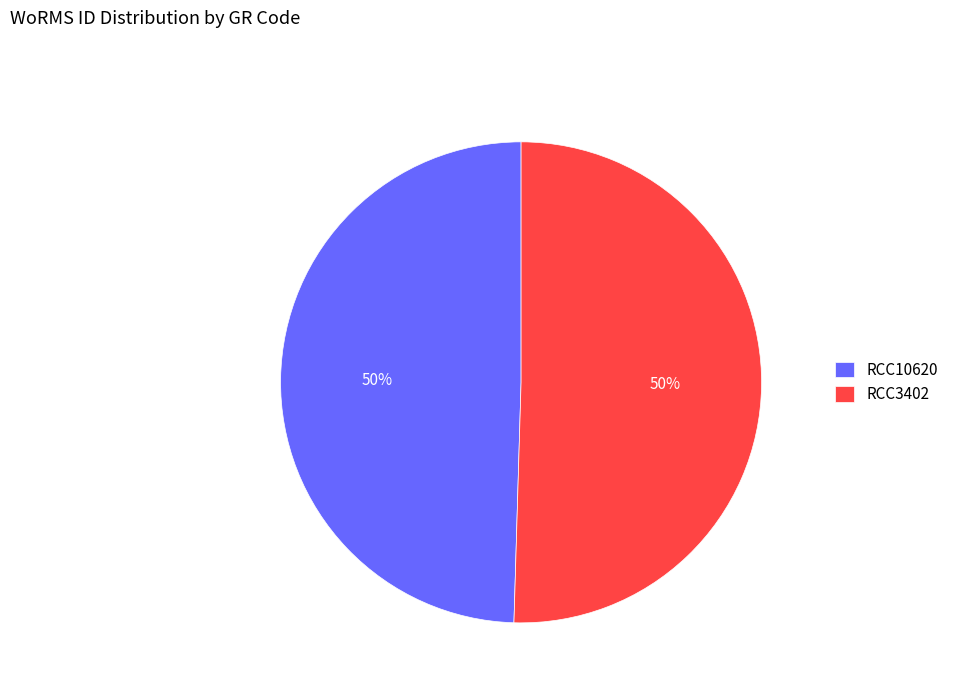

The RCC10620 slice represents 50% of the pie. True or false?

True